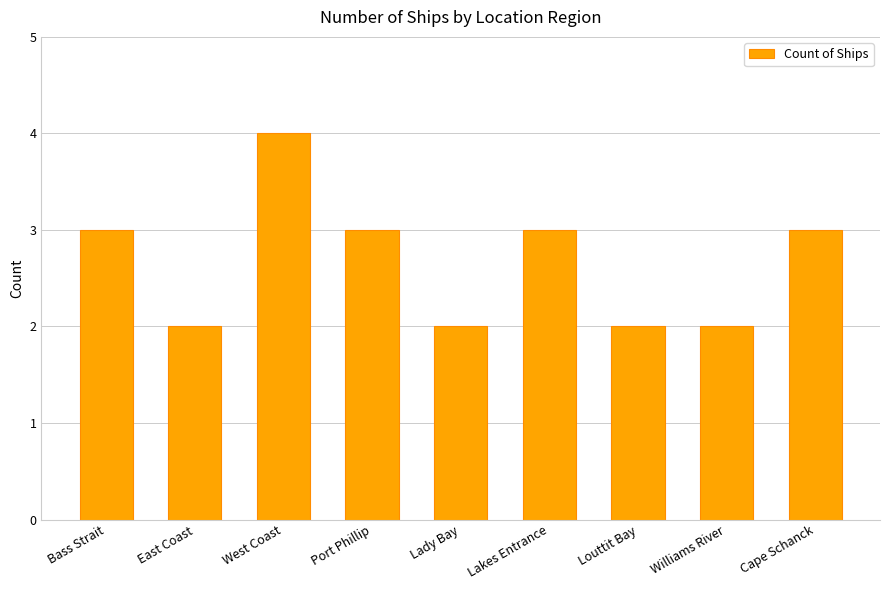

What position from the right is Williams River?

2